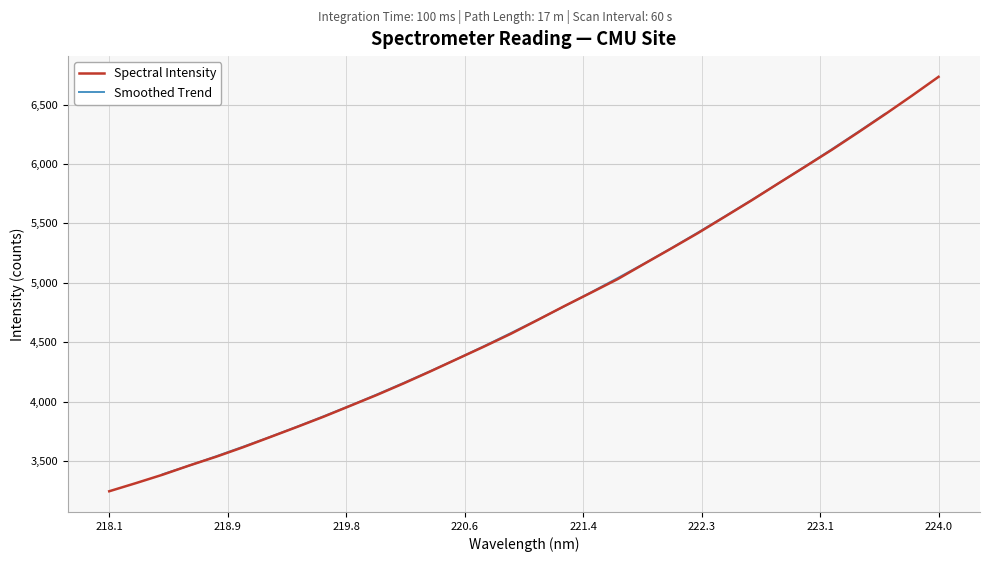

At which label does the data first exceed 4686?

221.1174